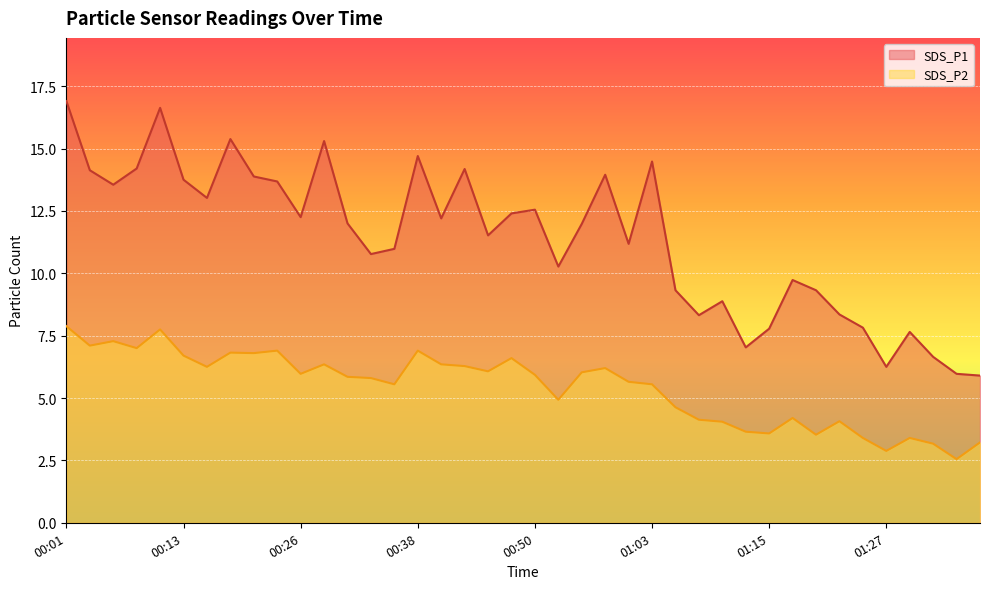

How many data points does each series have?

40